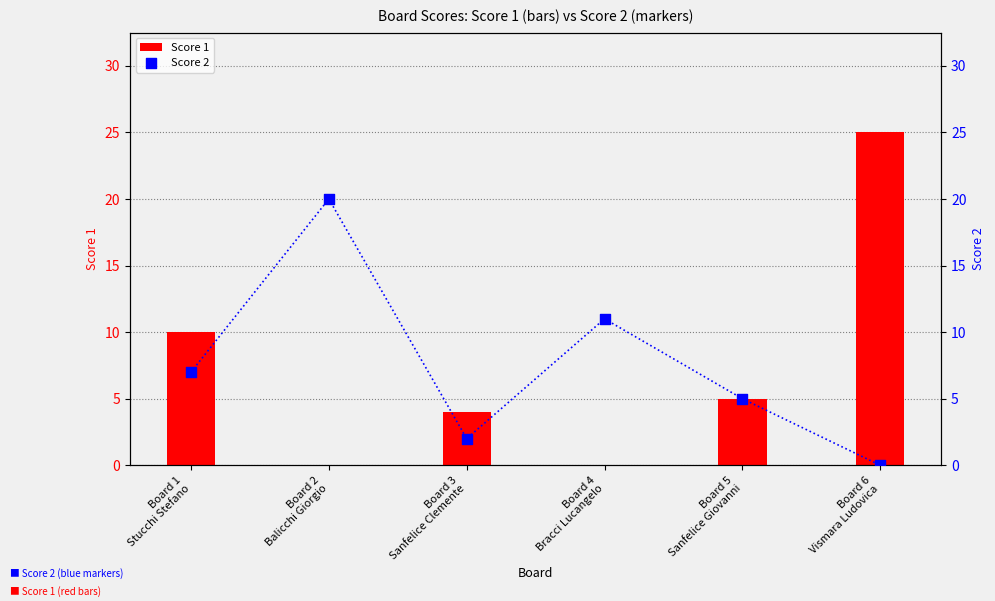

Is the value of Score 1 at Board 2
Balicchi Giorgio greater than the value of Score 2 at Board 3
Sanfelice Clemente?

No